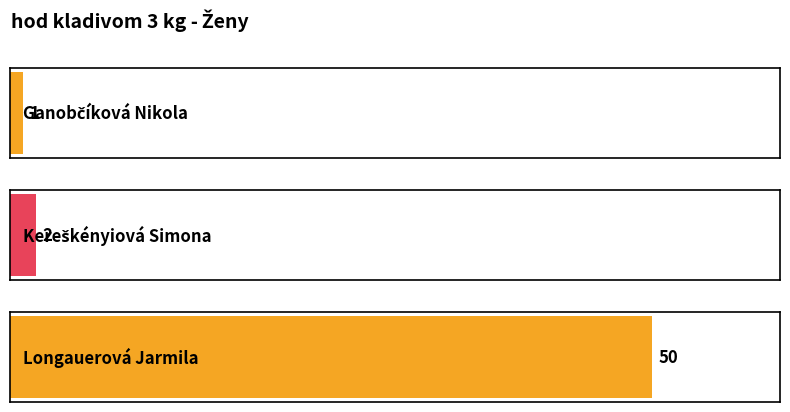

What is the label of the 3rd bar from the right?

Ganobčíková Nikola